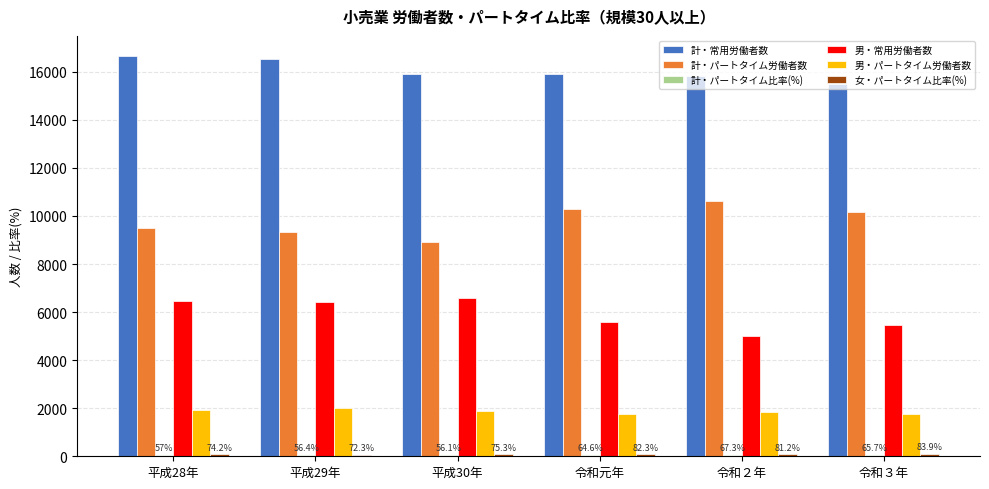

What is the sum of the 計・パートタイム労働者数 values at 平成30年 and 平成28年?

18408.0